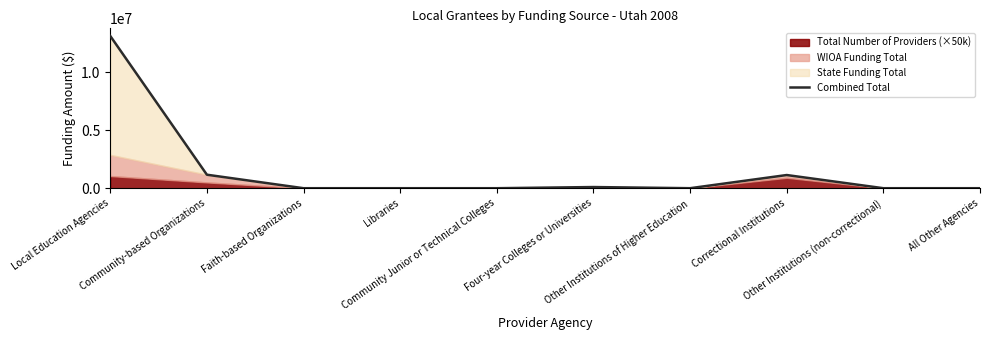

True or false: the data shows 3826126 at Local Education Agencies.

False